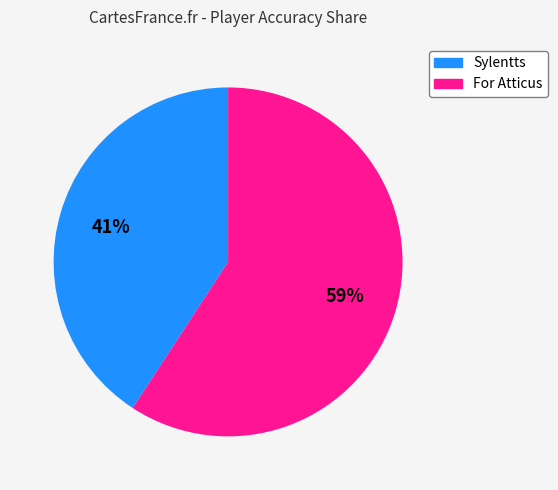

Count the number of slices in the pie.

2